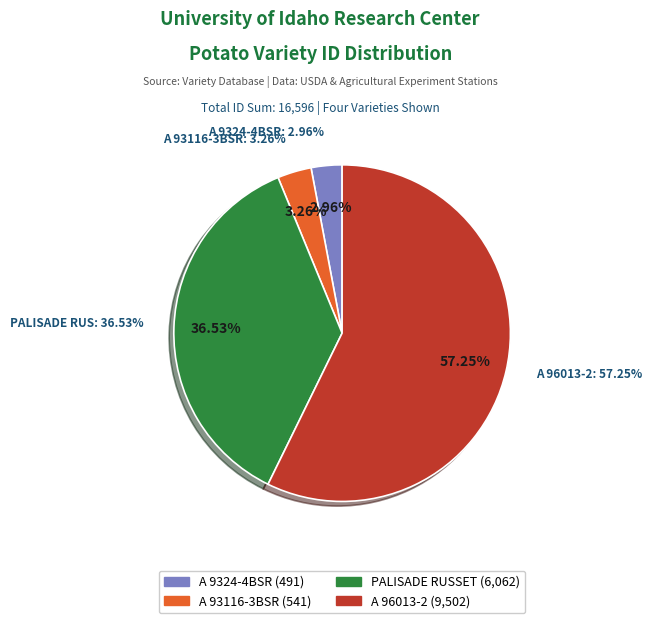

Rank the categories by value from lowest to highest.

A 9324-4BSR, A 93116-3BSR, PALISADE RUSSET, A 96013-2